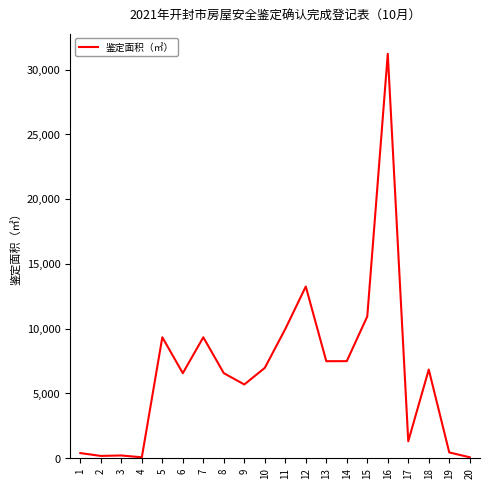

The value at 15 is 10951.8. True or false?

True